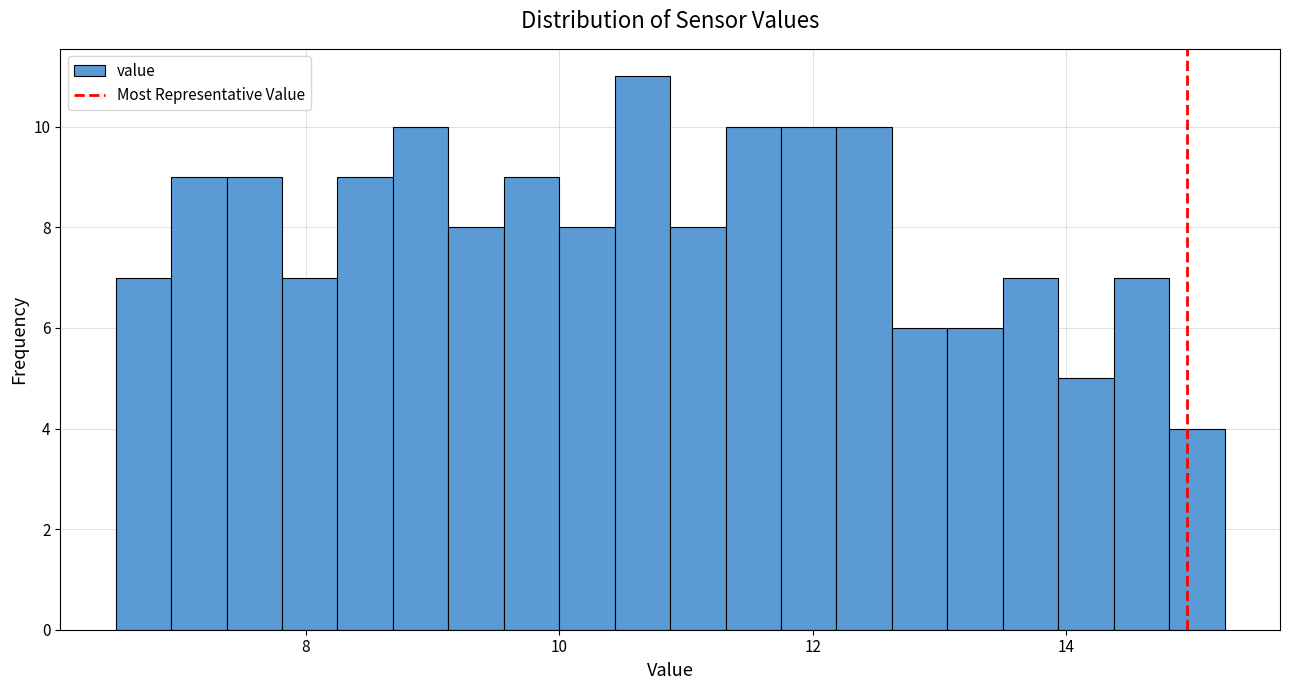

Read against the x-axis, roughly where is the centre of the tallest bar?

10.6